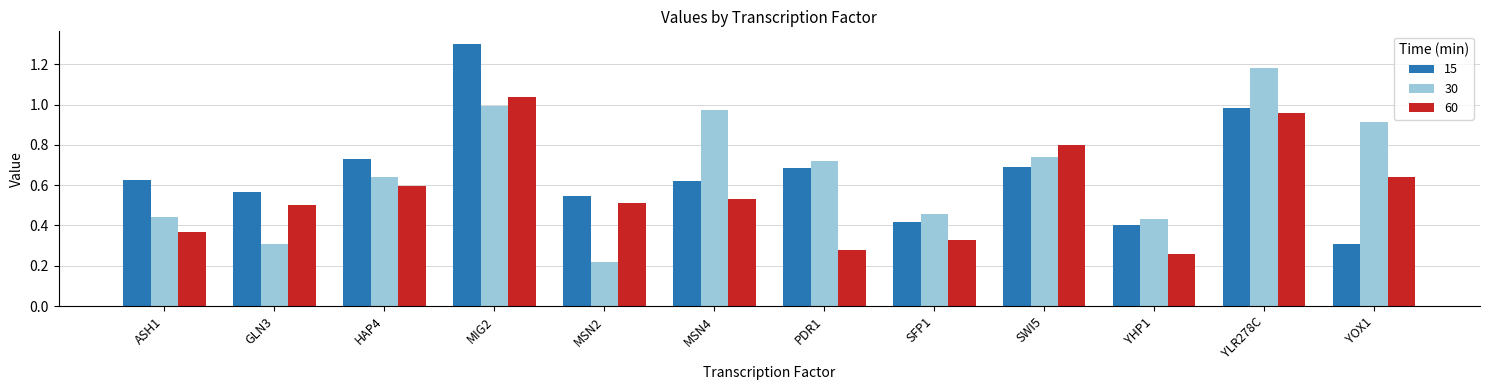

Rank the series by their maximum value, from lowest to highest.

60, 30, 15